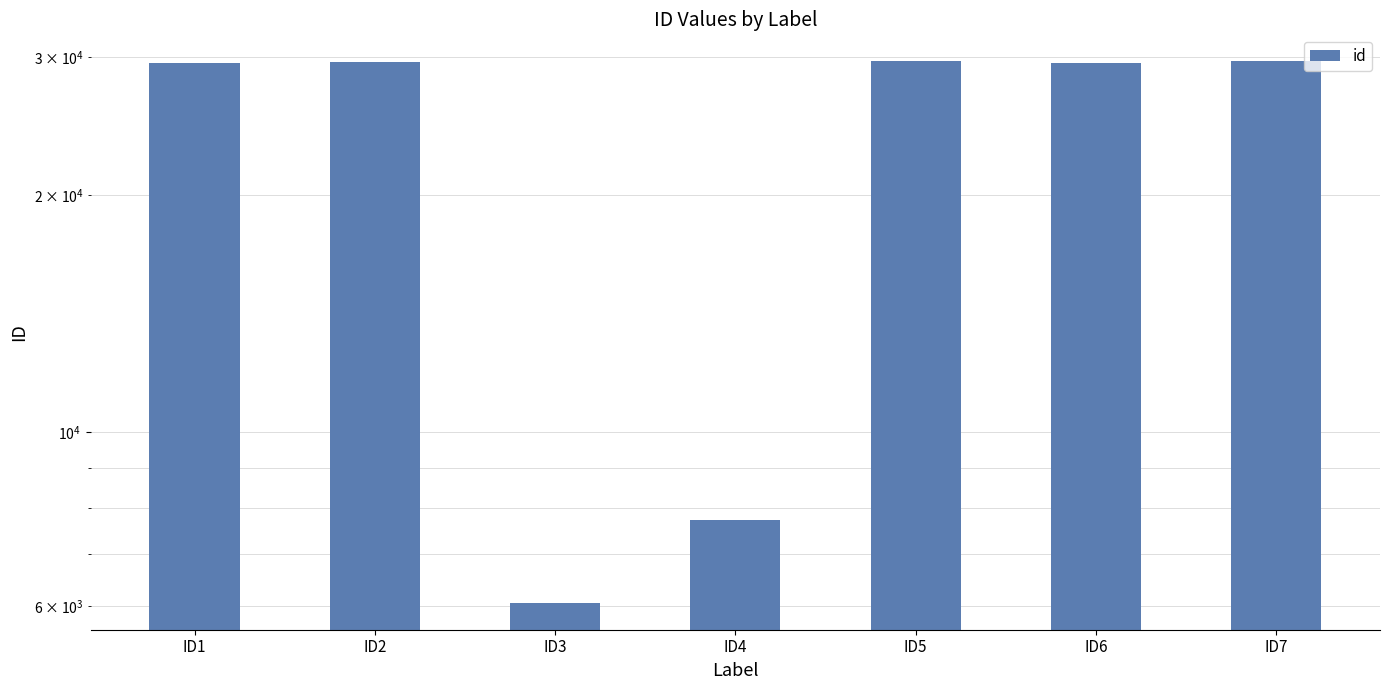

What is the greatest value displayed?

29595